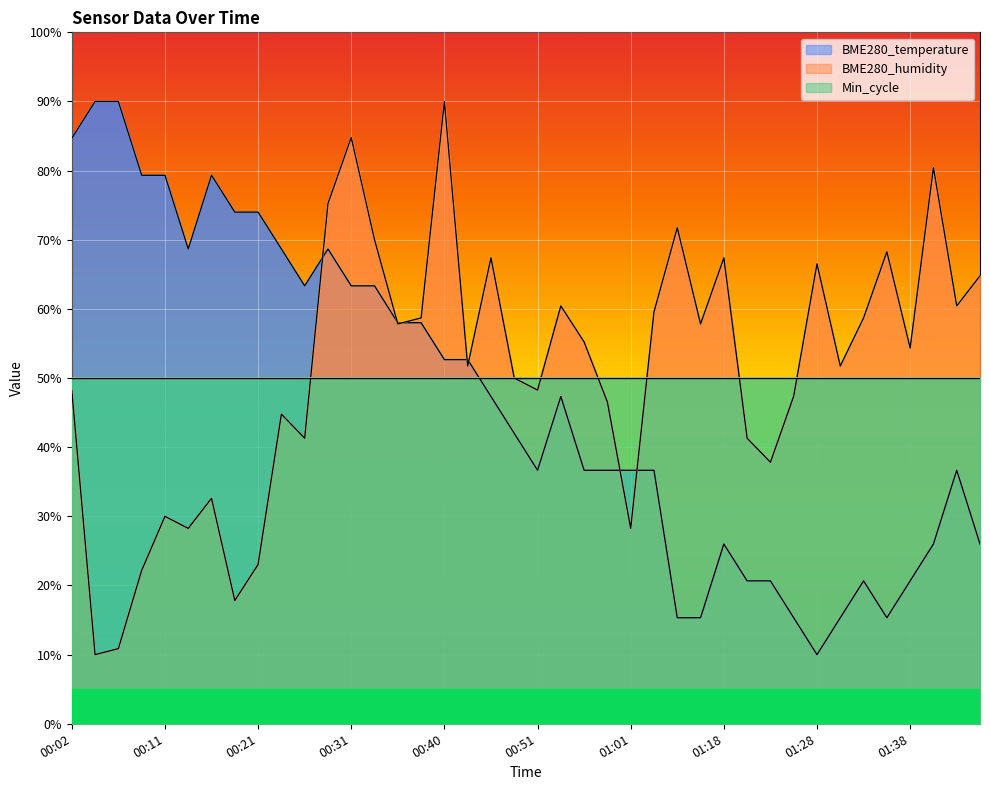

Is the value of BME280_humidity at 01:15 greater than the value of BME280_temperature at 00:16?

No